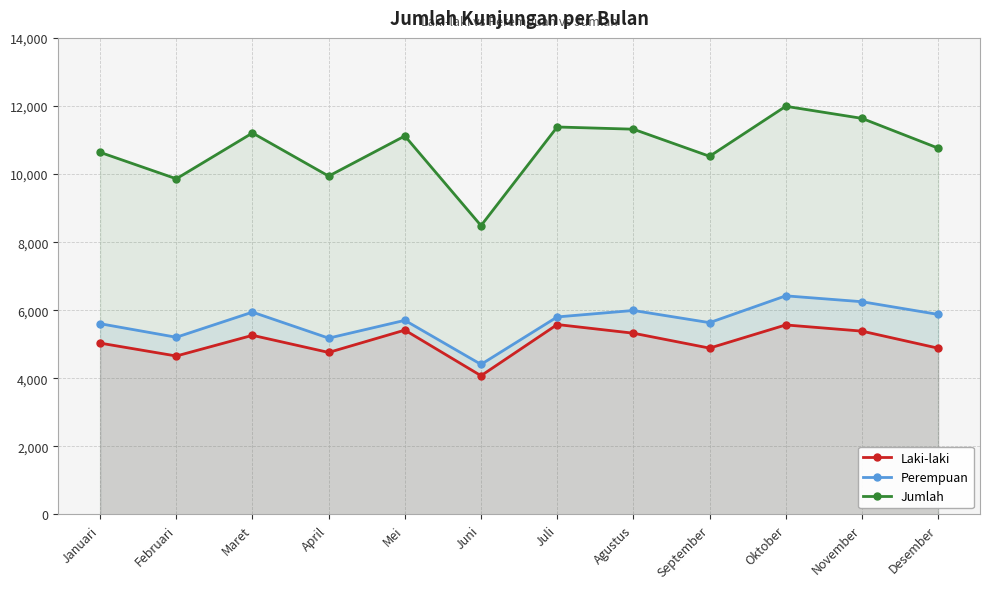

Reading left to right, list all the values displayed in this chart.

Laki-laki: Januari=5034	Februari=4655	Maret=5263	April=4760	Mei=5416	Juni=4076	Juli=5580	Agustus=5325	September=4887	Oktober=5568	November=5386	Desember=4885
Perempuan: Januari=5604	Februari=5206	Maret=5944	April=5180	Mei=5703	Juni=4409	Juli=5803	Agustus=5993	September=5635	Oktober=6423	November=6250	Desember=5877
Jumlah: Januari=10638	Februari=9861	Maret=11207	April=9940	Mei=11119	Juni=8485	Juli=11383	Agustus=11318	September=10522	Oktober=11991	November=11636	Desember=10762